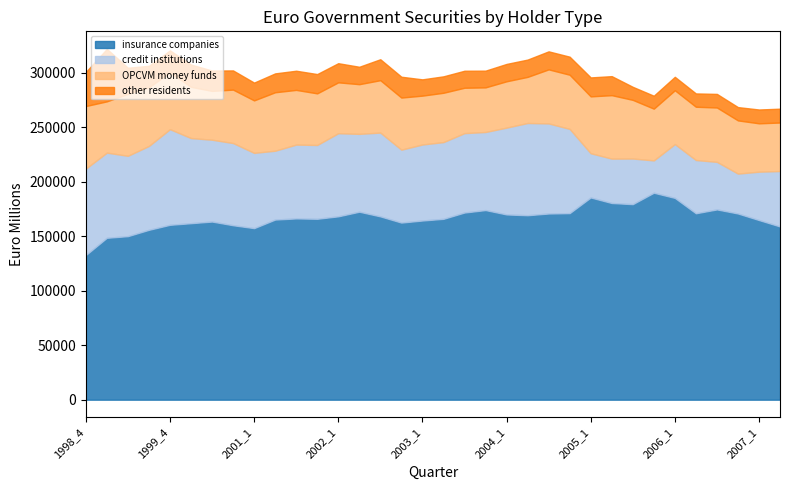

Reading left to right, list all the values displayed in this chart.

insurance companies: 1998_4=132670.5	1999_1=148484.0	1999_2=150000.4	1999_3=155804.3	1999_4=160404.1	2000_2=161884.0	2000_3=163391.5	2000_4=160007.0	2001_1=157348.6	2001_2=165215.7	2001_3=166259.7	2001_4=165926.9	2002_1=168179.4	2002_2=172414.0	2002_3=168142.8	2002_4=162447.7	2003_1=164341.4	2003_2=165887.8	2003_3=171668.2	2003_4=173920.2	2004_1=169911.1	2004_2=169191.4	2004_3=170767.9	2004_4=171106.0	2005_1=185471.6	2005_2=180387.8	2005_3=179353.6	2005_4=189823.0	2006_1=185092.7	2006_2=170983.7	2006_3=174514.8	2006_4=170776.1	2007_1=164772.7	2007_2=158885.0
credit institutions: 1998_4=79238.8	1999_1=78130.0	1999_2=73690.9	1999_3=76940.4	1999_4=87708.7	2000_2=78080.4	2000_3=75060.6	2000_4=75396.0	2001_1=69049.3	2001_2=63145.3	2001_3=67735.4	2001_4=67698.2	2002_1=76235.2	2002_2=71408.6	2002_3=76865.3	2002_4=66890.2	2003_1=69720.6	2003_2=70376.6	2003_3=72829.6	2003_4=71614.2	2004_1=79645.8	2004_2=84595.7	2004_3=82629.6	2004_4=77273.7	2005_1=40571.9	2005_2=40732.7	2005_3=41849.2	2005_4=29659.8	2006_1=49358.1	2006_2=48852.5	2006_3=43628.7	2006_4=36594.9	2007_1=44361.9	2007_2=50843.2
OPCVM money funds: 1998_4=57430.0	1999_1=47026.1	1999_2=56858.0	1999_3=53858.3	1999_4=52151.1	2000_2=47011.8	2000_3=44787.5	2000_4=49007.4	2001_1=48125.2	2001_2=53630.2	2001_3=50141.8	2001_4=47344.5	2002_1=46665.2	2002_2=45569.9	2002_3=48040.8	2002_4=47778.7	2003_1=44820.4	2003_2=45242.1	2003_3=41616.5	2003_4=40922.4	2004_1=42477.8	2004_2=42297.9	2004_3=49577.8	2004_4=49675.9	2005_1=52163.9	2005_2=58189.6	2005_3=53806.1	2005_4=47455.8	2006_1=49358.1	2006_2=48852.5	2006_3=49861.4	2006_4=48793.2	2007_1=44361.9	2007_2=44487.8
other residents: 1998_4=31259.3	1999_1=48136.9	1999_2=23940.2	1999_3=19619.8	1999_4=20149.3	2000_2=20439.9	2000_3=18661.5	2000_4=17592.4	2001_1=16320.7	2001_2=17300.1	2001_3=17593.6	2001_4=17698.9	2002_1=17557.2	2002_2=15973.0	2002_3=19216.3	2002_4=19111.5	2003_1=14940.1	2003_2=15080.7	2003_3=15606.2	2003_4=15345.9	2004_1=15929.2	2004_2=15861.7	2004_3=16525.9	2004_4=16558.6	2005_1=17388.0	2005_2=17456.9	2005_3=11956.9	2005_4=11863.9	2006_1=12339.5	2006_2=12213.1	2006_3=12465.3	2006_4=12198.3	2007_1=12674.8	2007_2=12710.8